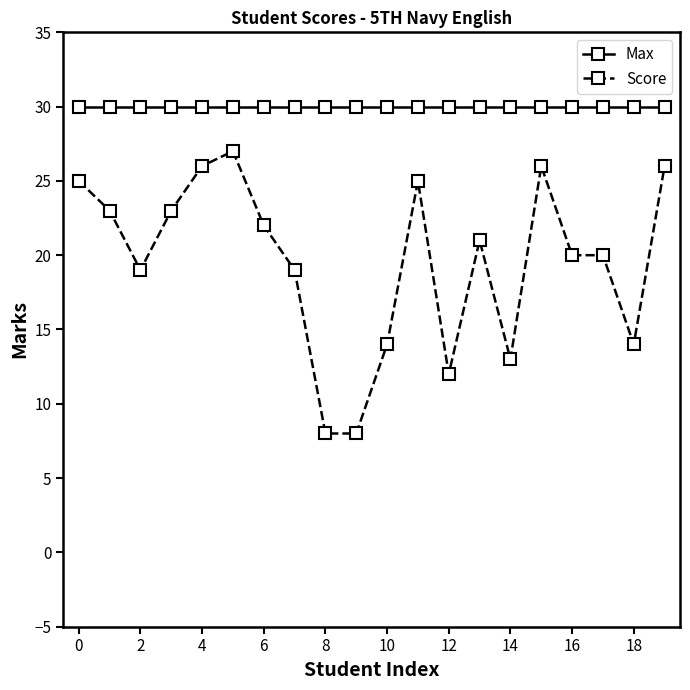

Rank the series by their maximum value, from lowest to highest.

Score, Max